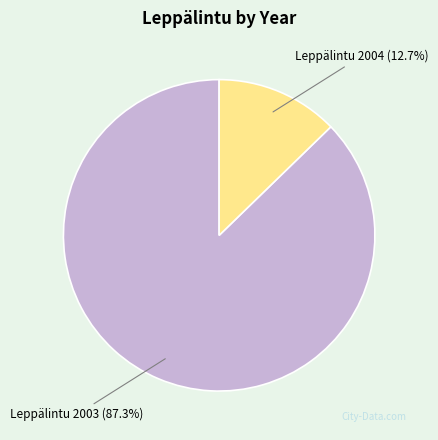

Is there any slice that represents more than half of the pie?

Yes